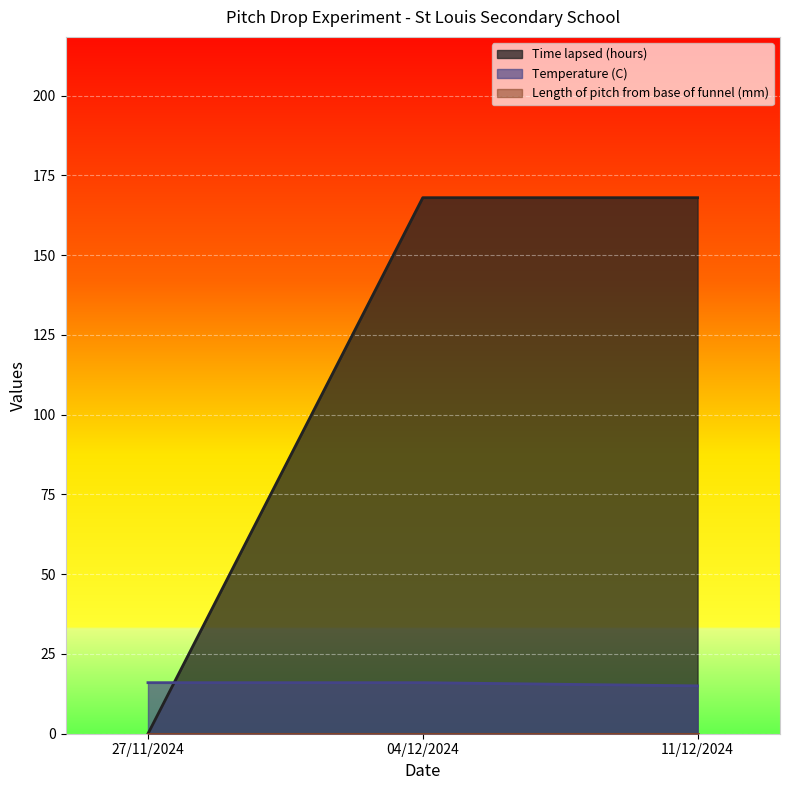

What is the sum of the Temperature (C) values at 27/11/2024 and 04/12/2024?

32